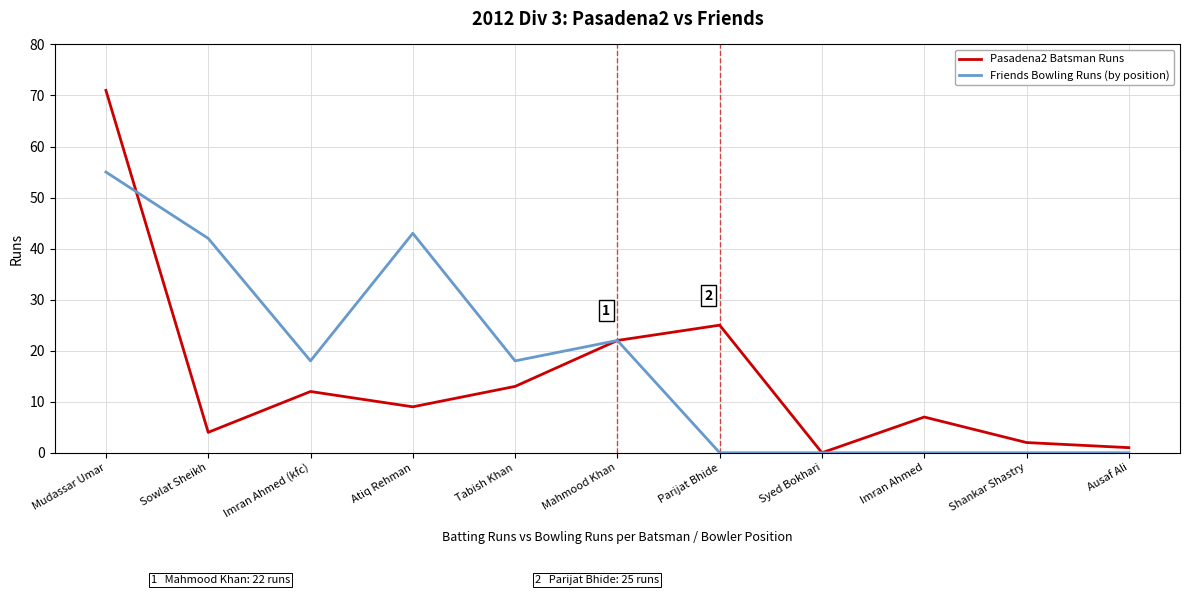

What is the greatest value displayed?

71